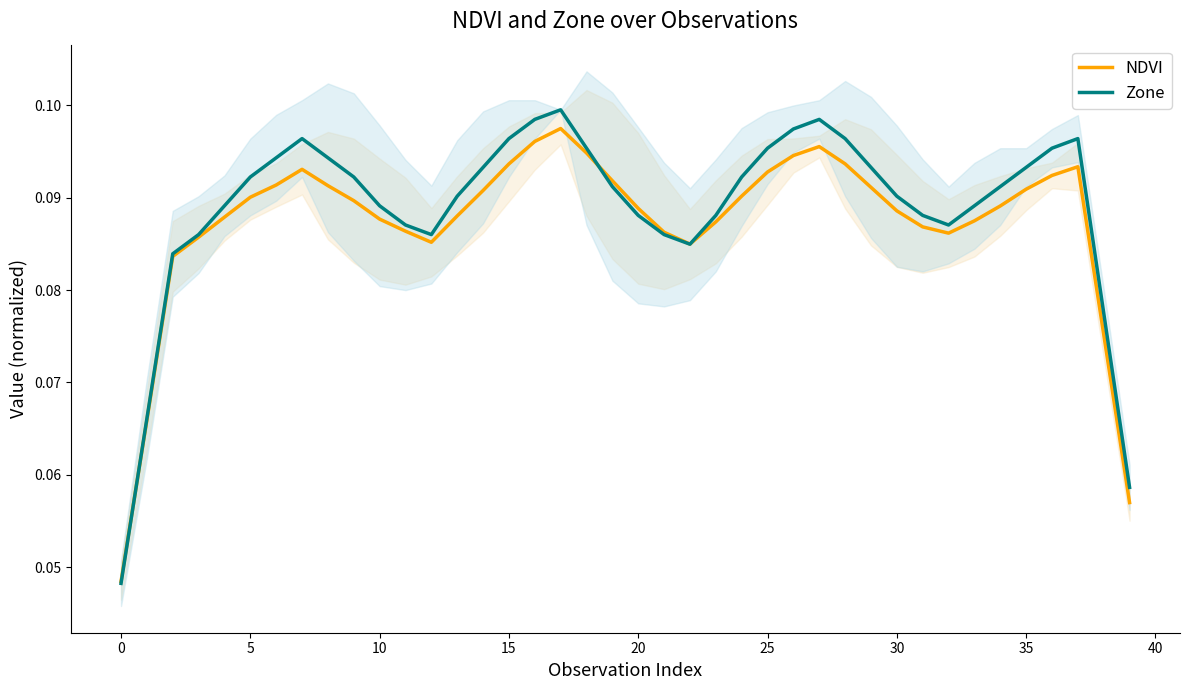

At how many categories does at least one series exceed 0?

40